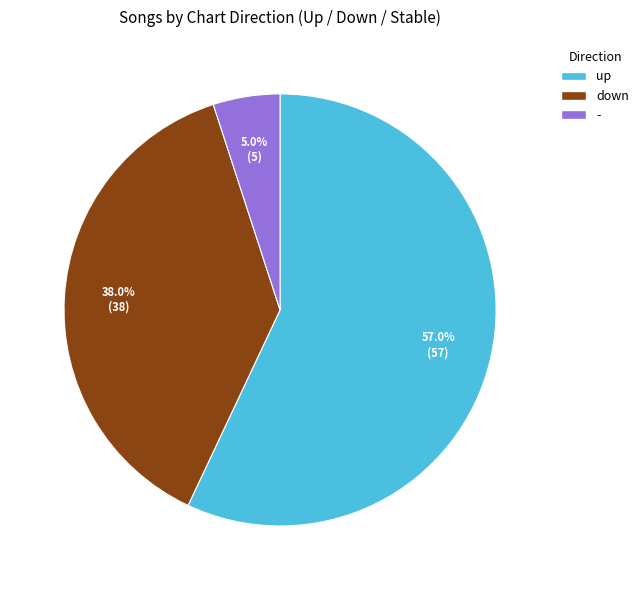

What percentage is the up slice, to the nearest percent?

57%